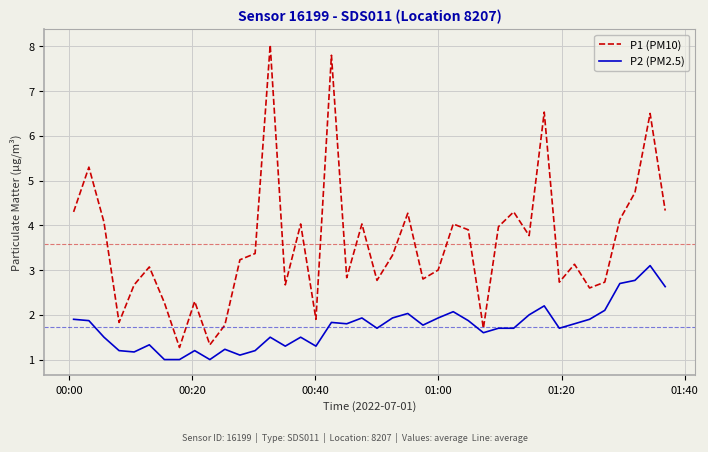

Rank the series by their maximum value, from highest to lowest.

P1 (PM10), P2 (PM2.5)